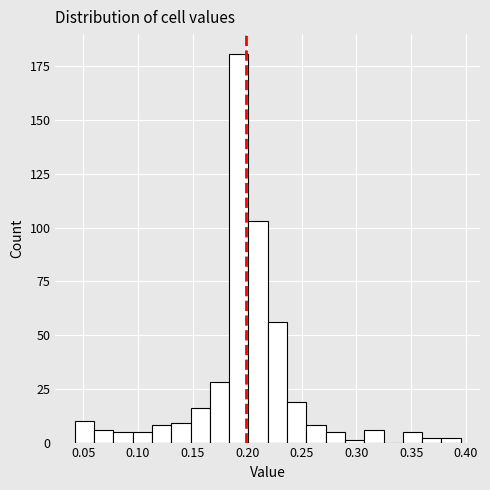

Read against the x-axis, roughly where is the centre of the tallest bar?

0.190